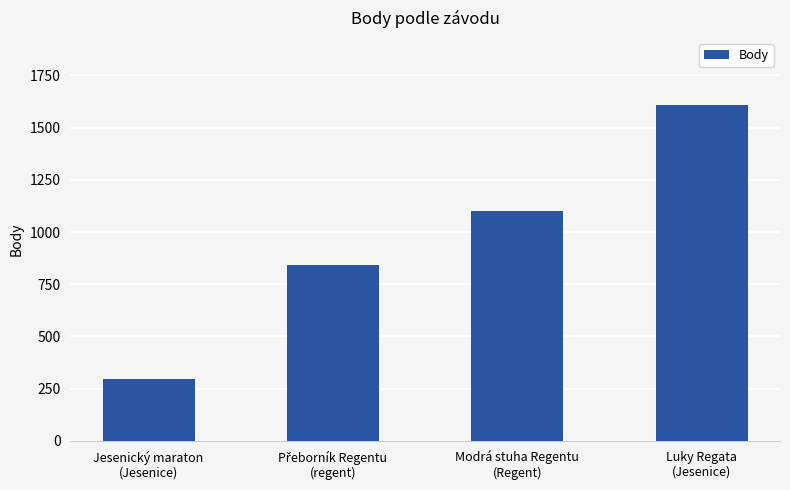

The value at Luky Regata
(Jesenice) is 1608. True or false?

True